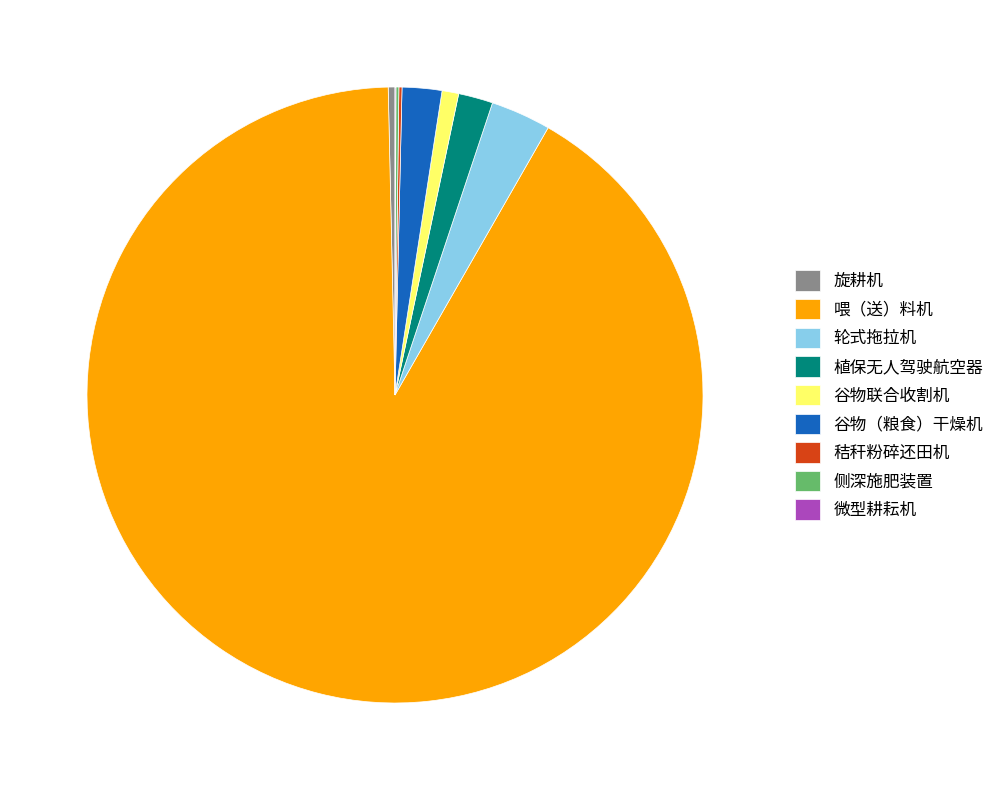

Which category has the biggest portion of the pie?

喂（送）料机